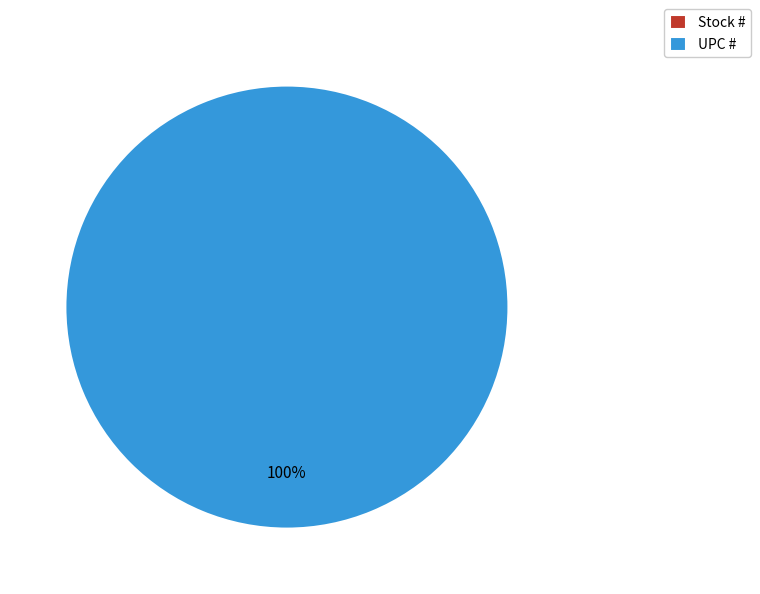

To the nearest percent, what portion does UPC # represent?

100%